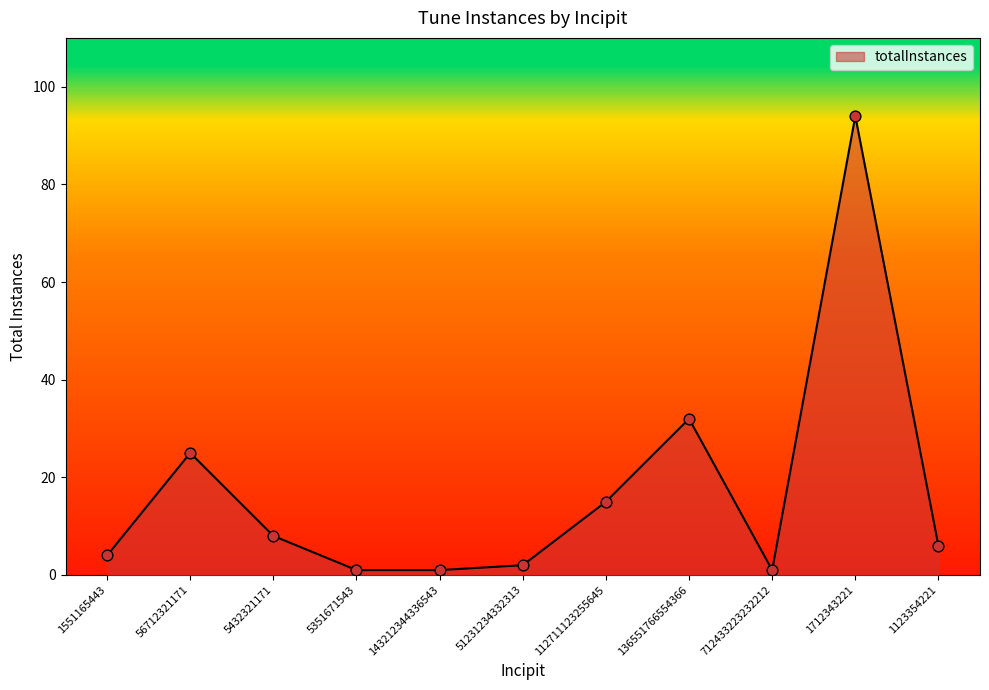

Between 5432321171 and 1551165443, which is larger?

5432321171